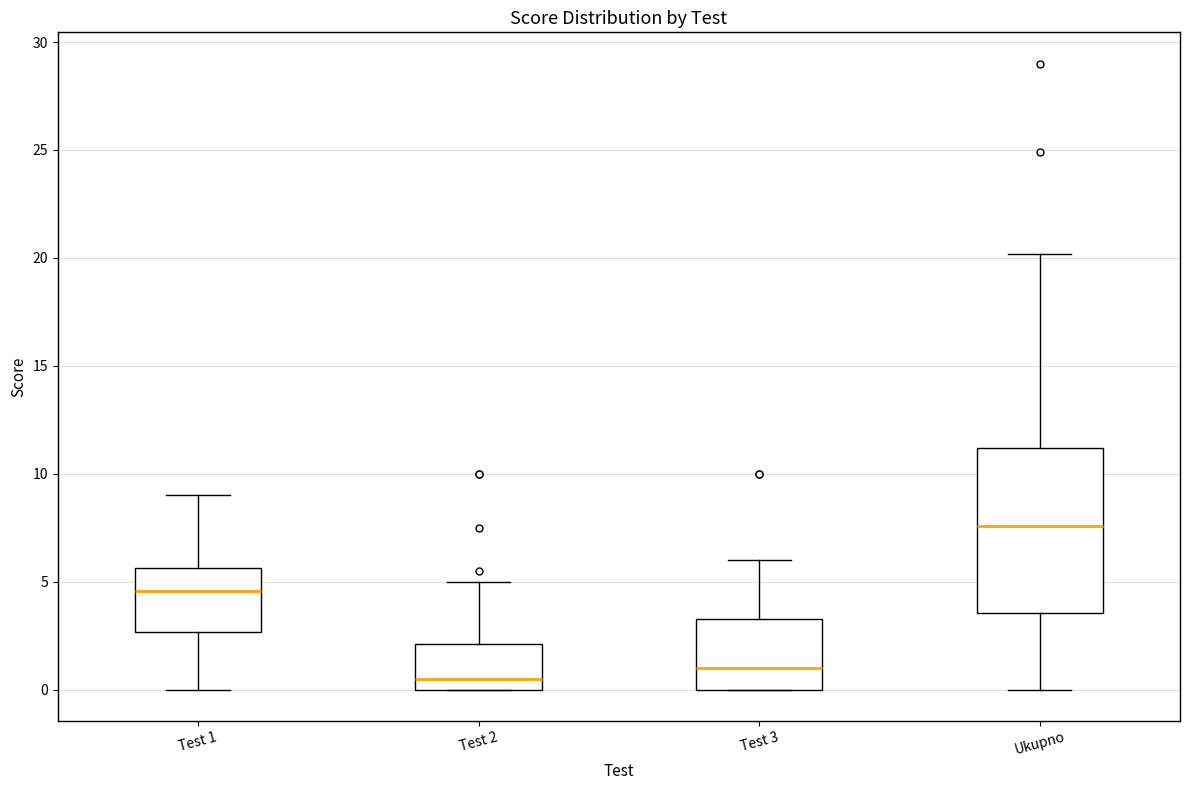

Where is the upper edge of the box for Ukupno on the y-axis? The values are not printed on the chart, so give them approximately, as read against the axis.

11.0